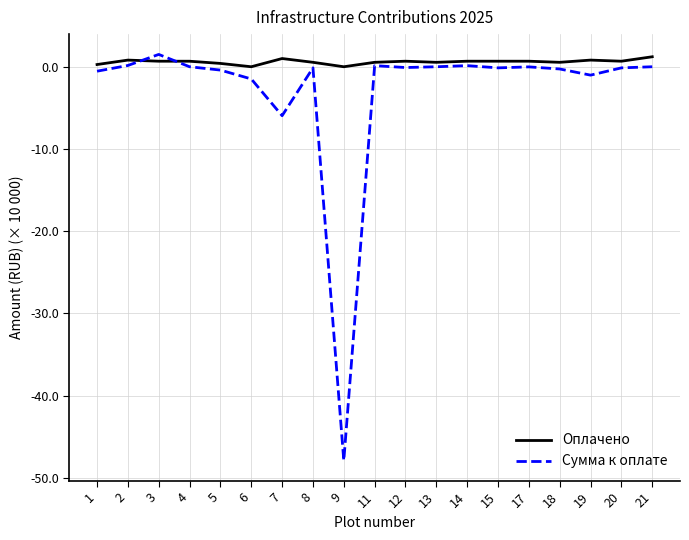

True or false: Сумма к оплате has more than 2 points higher than both neighbors.

True